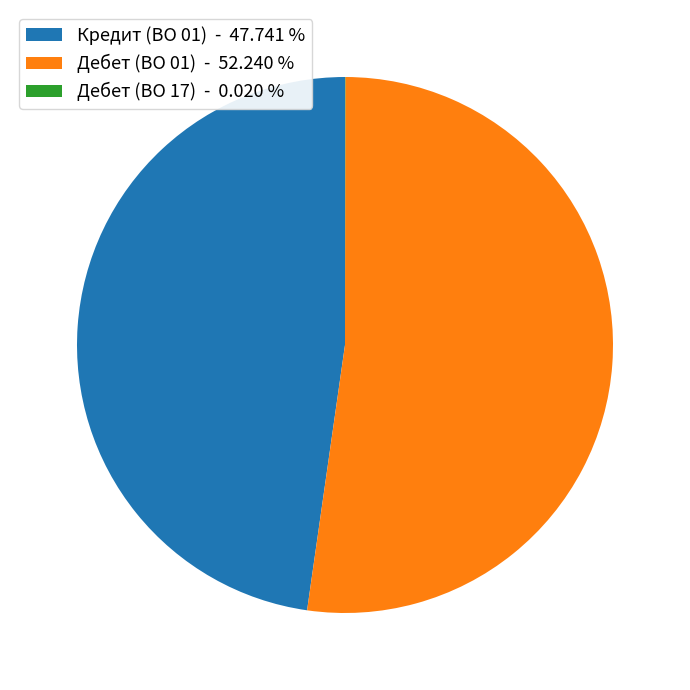

What is the majority slice?

Дебет (ВО 01) - 52.240 %